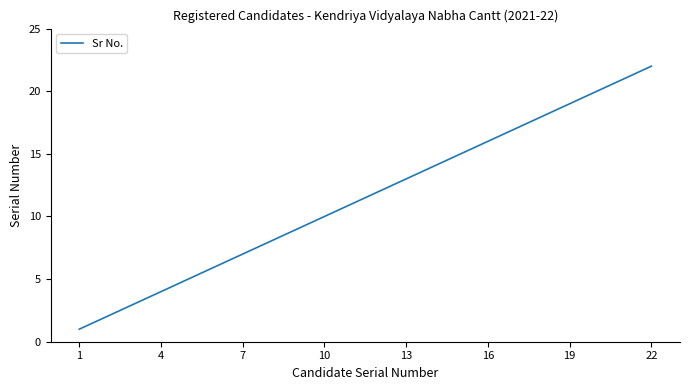

What is the difference between the maximum and minimum values?

21